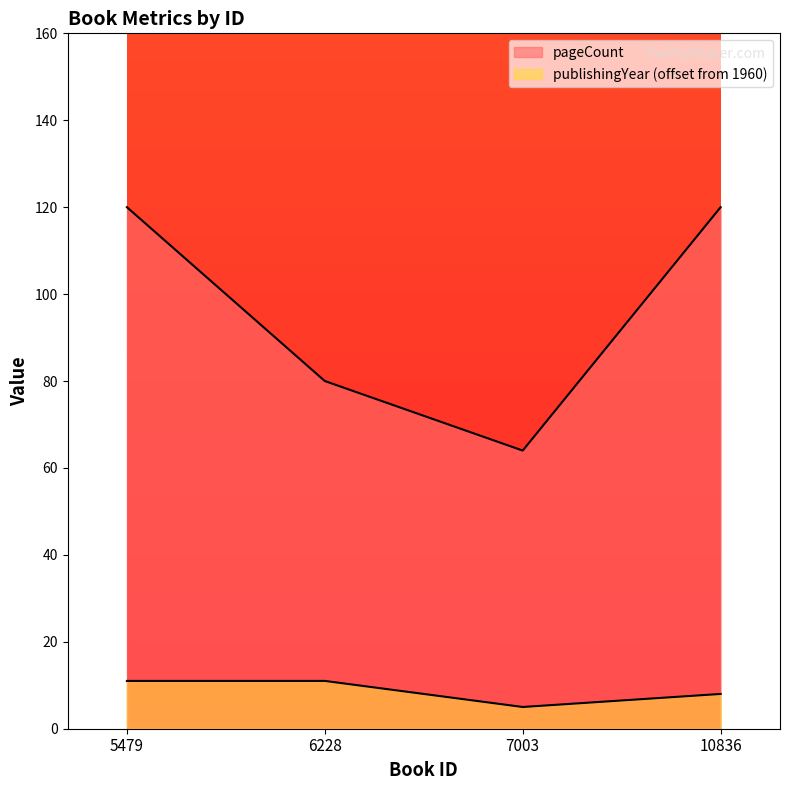

In pageCount, how many points are lower than both neighbors (excluding endpoints)?

1